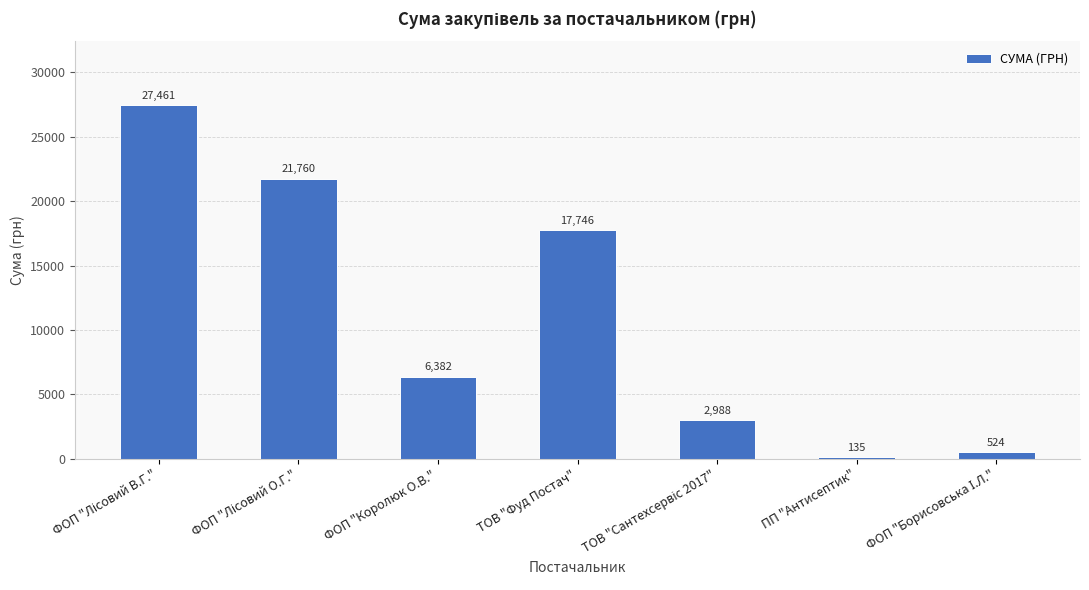

How many distinct data groups are displayed?

1